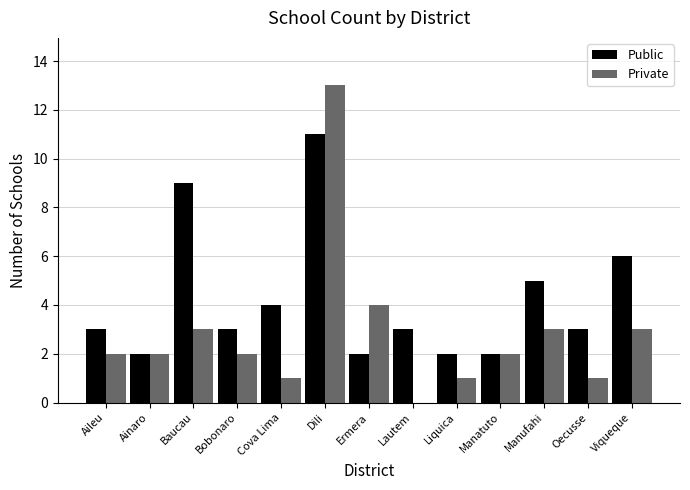

How many Public values are between 2 and 5?

10